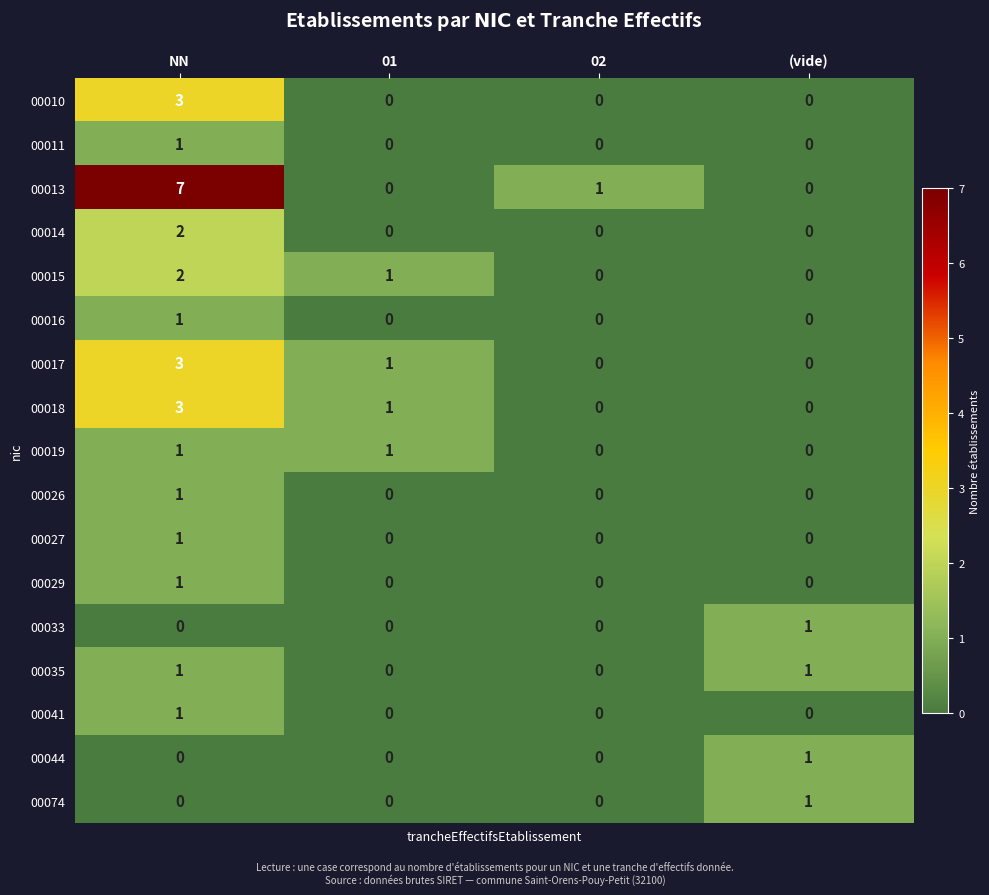

What is the total value across all series at 01?

4